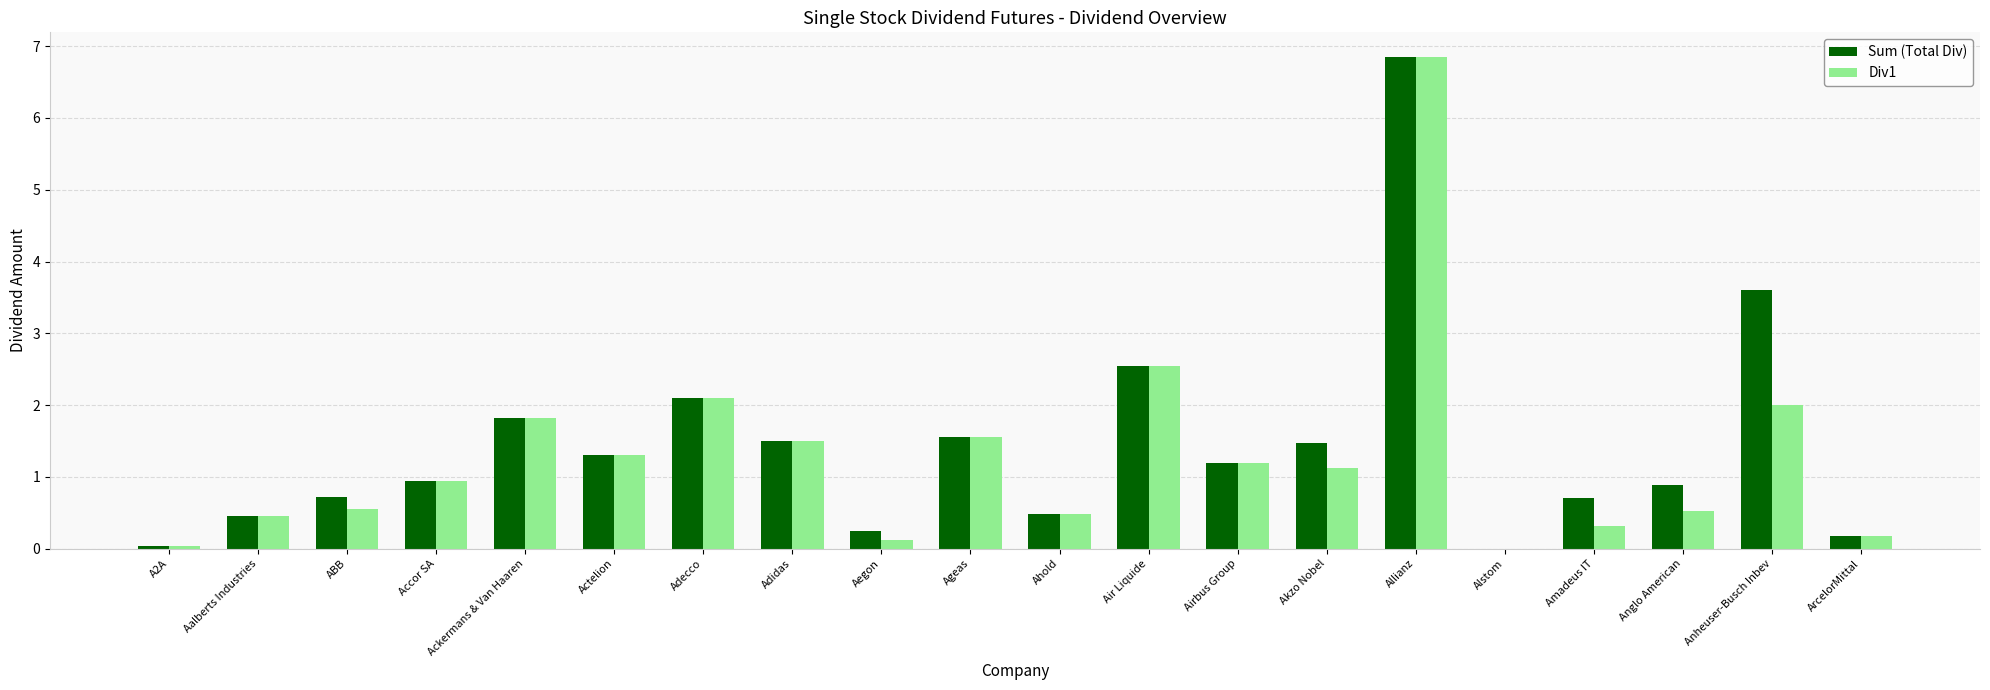

The Sum (Total Div) series shows 0.5 at Ahold. True or false?

True